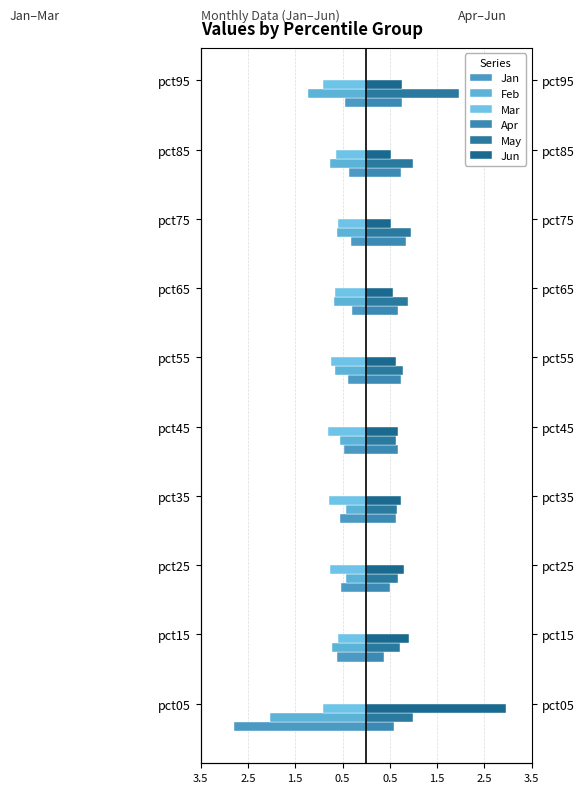

What is the greatest value displayed?

3.0